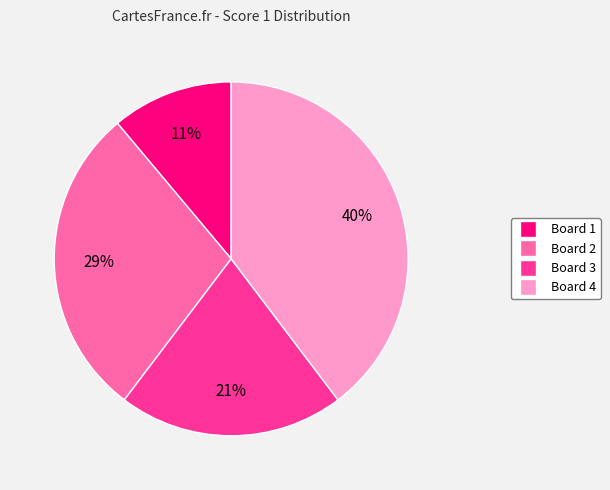

Approximately how many times larger is the value at Board 2 compared to Board 1?

2.6